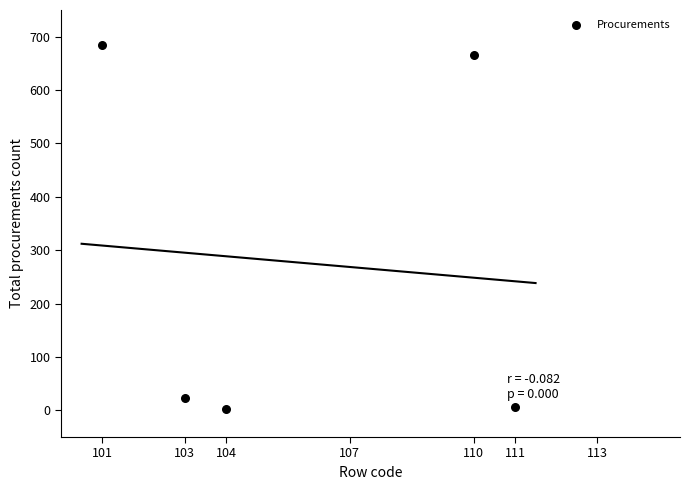

What is the average X value?

106